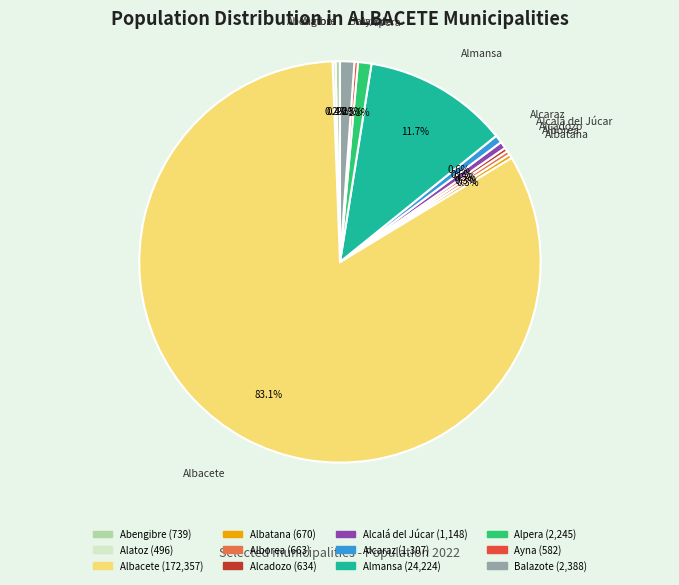

What percentage is NOT represented by Alcaraz?

99.4%